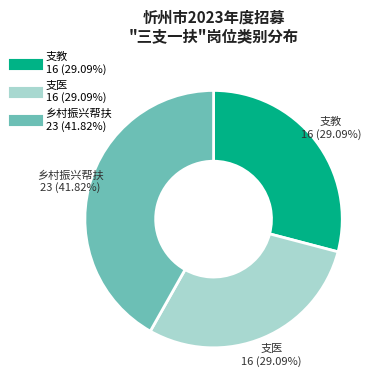

To the nearest percent, what portion does 乡村振兴帮扶 represent?

42%